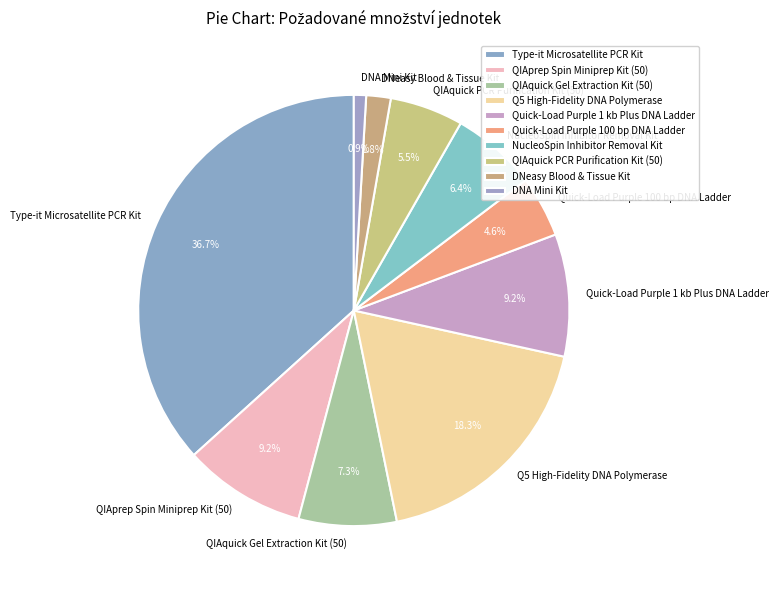

How much of the chart is everything except Q5 High-Fidelity DNA Polymerase?

81.7%